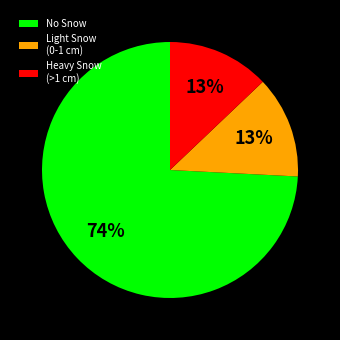

Which slice is the largest?

No Snow